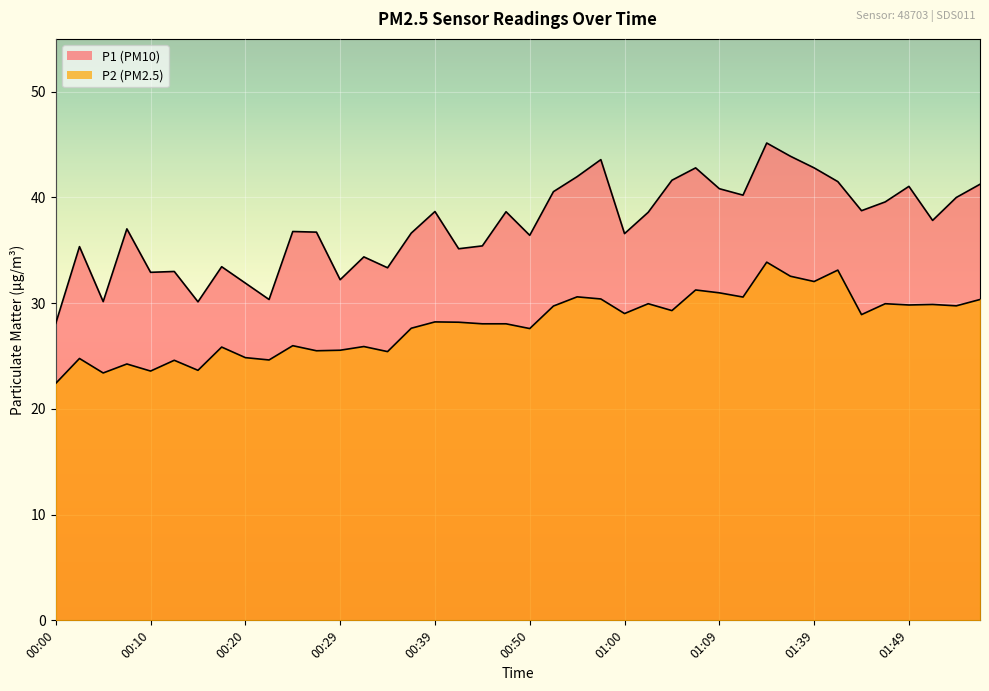

Reading right to left, transcribe all the data shown in this chart.

P1: 01:57=41.2	01:54=40.0	01:52=37.8	01:49=41.0	01:47=39.6	01:44=38.8	01:42=41.5	01:39=42.8	01:37=43.9	01:34=45.1	01:32=40.2	01:09=40.8	01:07=42.8	01:05=41.6	01:02=38.6	01:00=36.6	00:57=43.6	00:55=42.0	00:52=40.5	00:50=36.4	00:47=38.6	00:44=35.4	00:42=35.1	00:39=38.7	00:37=36.6	00:34=33.4	00:32=34.4	00:29=32.2	00:27=36.7	00:25=36.8	00:22=30.4	00:20=31.9	00:17=33.5	00:15=30.1	00:12=33.0	00:10=32.9	00:07=37.0	00:05=30.1	00:02=35.4	00:00=28.1
P2: 01:57=30.4	01:54=29.8	01:52=29.9	01:49=29.8	01:47=29.9	01:44=28.9	01:42=33.1	01:39=32.0	01:37=32.5	01:34=33.9	01:32=30.6	01:09=31.0	01:07=31.2	01:05=29.3	01:02=29.9	01:00=29.0	00:57=30.4	00:55=30.6	00:52=29.7	00:50=27.6	00:47=28.1	00:44=28.1	00:42=28.2	00:39=28.2	00:37=27.6	00:34=25.4	00:32=25.9	00:29=25.6	00:27=25.5	00:25=26.0	00:22=24.6	00:20=24.9	00:17=25.9	00:15=23.6	00:12=24.6	00:10=23.6	00:07=24.2	00:05=23.4	00:02=24.8	00:00=22.4